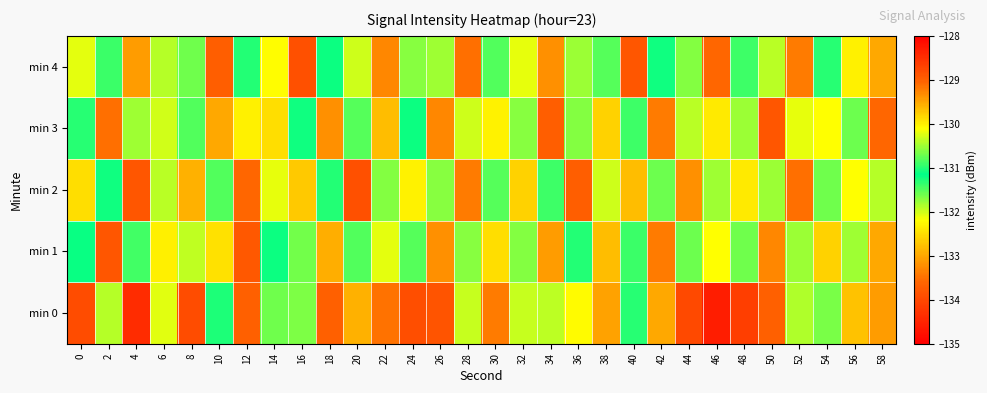

Which series has the largest total across all categories?

min 4